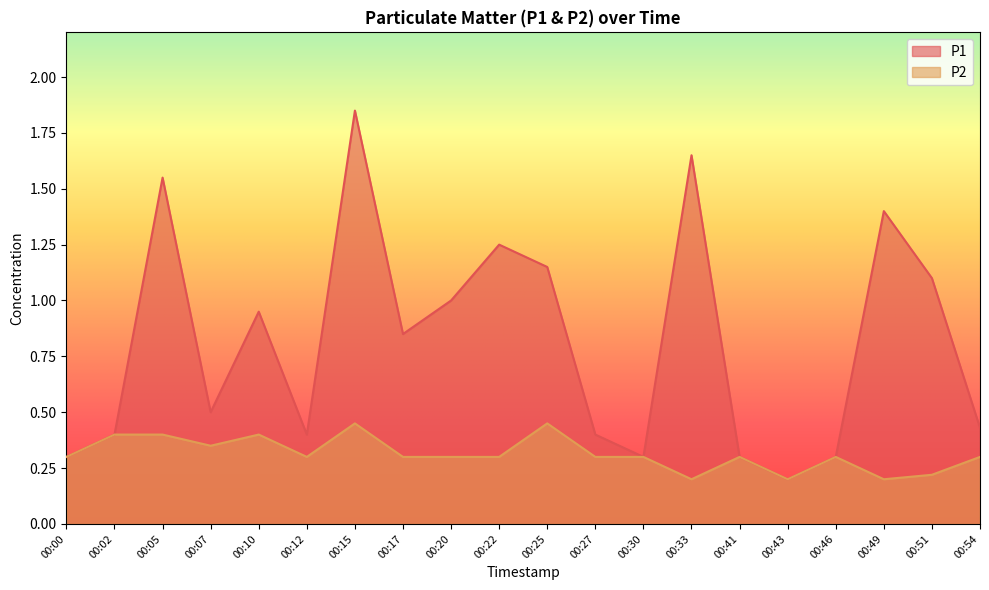

At which category does P1 reach its first local peak?

00:05